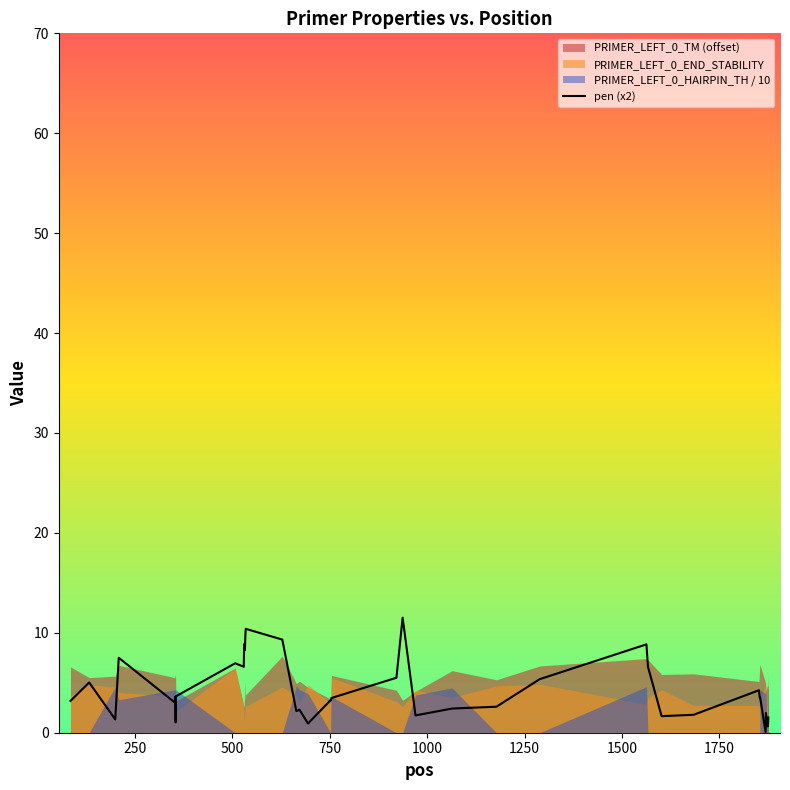

What is the sum of all values?

176.2